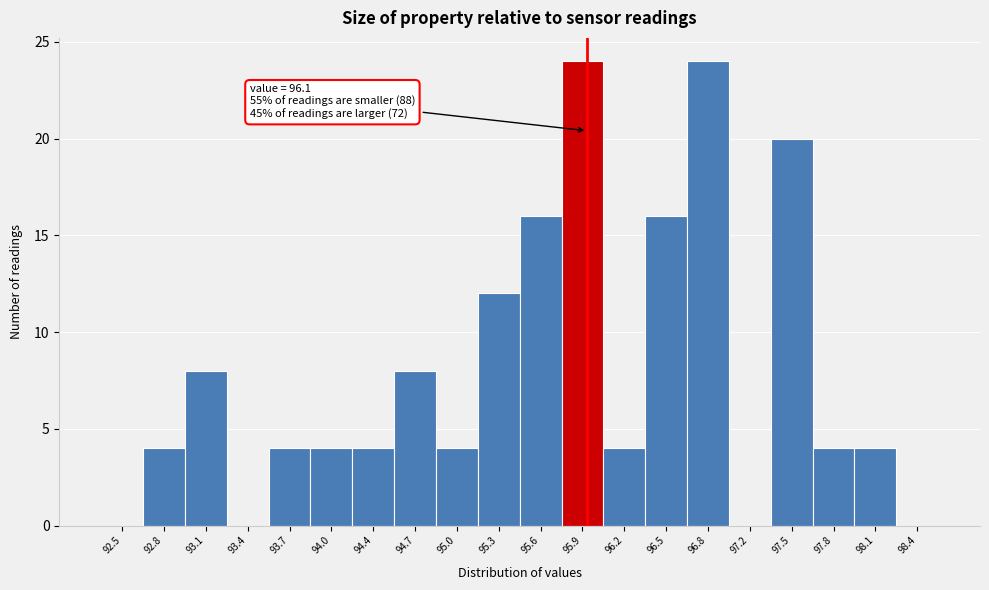

Reading left to right, transcribe all the data shown in this chart.

92.5=0	92.8=4	93.1=8	93.4=0	93.7=4	94.0=4	94.4=4	94.7=8	95.0=4	95.3=12	95.6=16	95.9=24	96.2=4	96.5=16	96.8=24	97.2=0	97.5=20	97.8=4	98.1=4	98.4=0